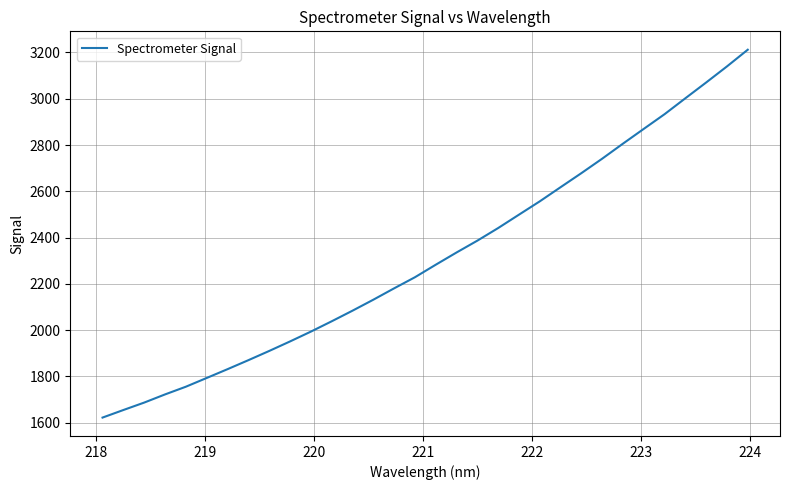

How many distinct data groups are displayed?

1